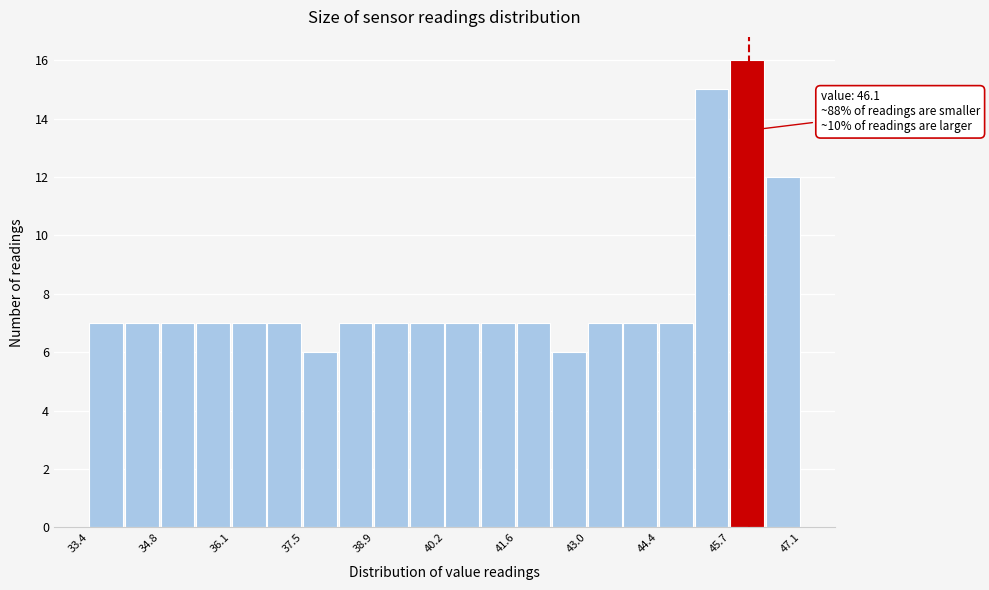

Read against the x-axis, roughly where is the centre of the tallest bar?

46.0